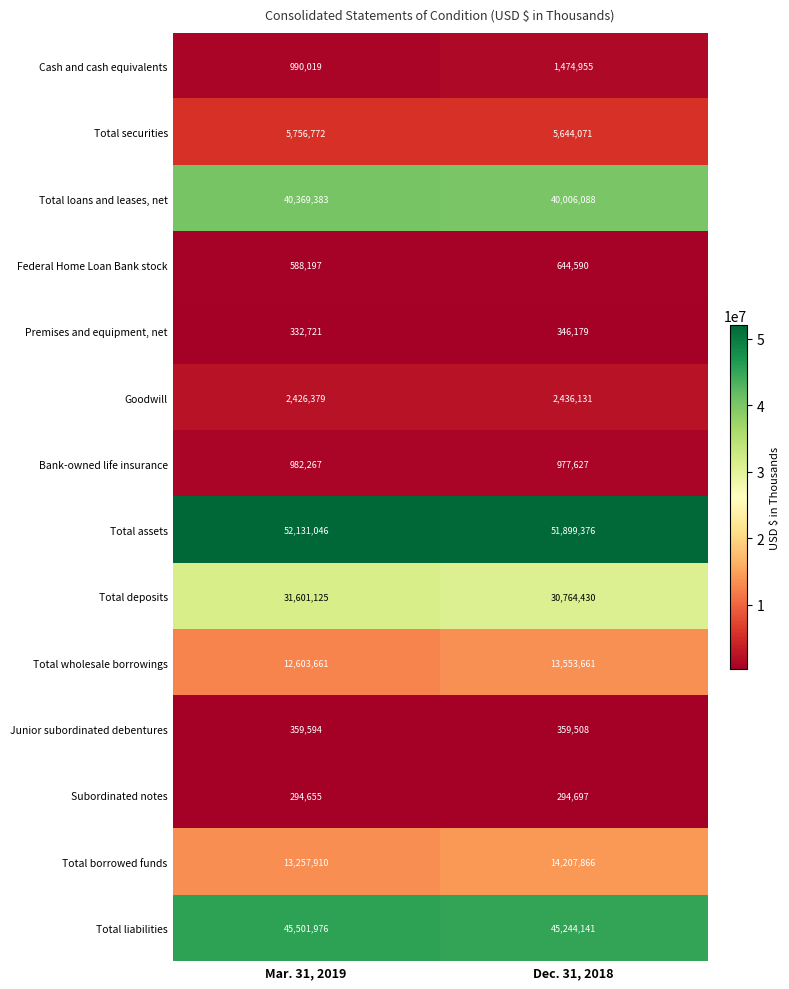

At which category does the chart reach its minimum across all series?

Mar. 31, 2019